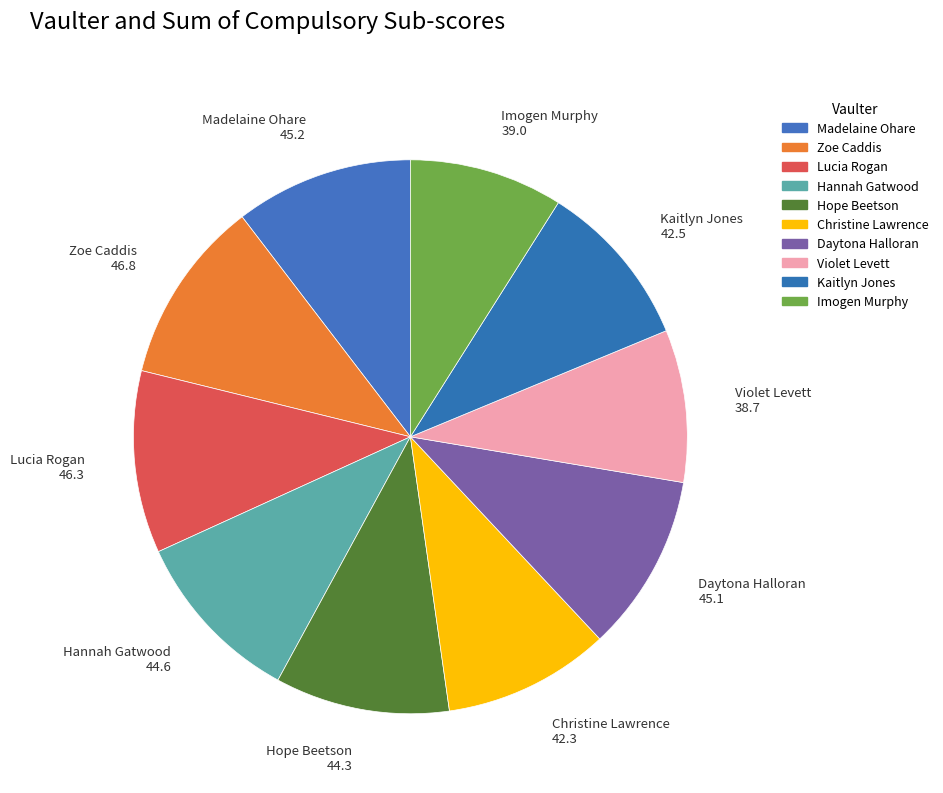

Is the sum of Hannah Gatwood and Kaitlyn Jones greater than half?

No